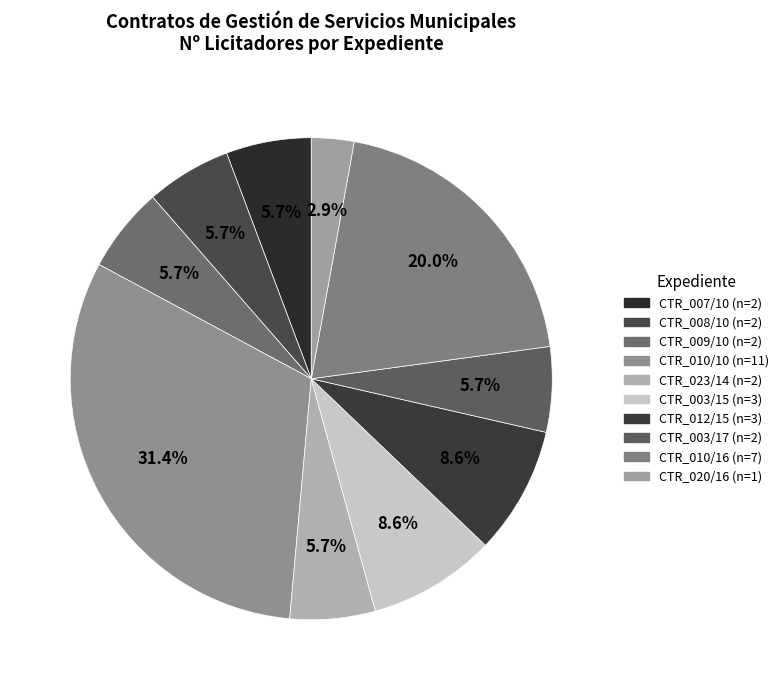

To the nearest percent, what portion does CTR_003/17 represent?

6%